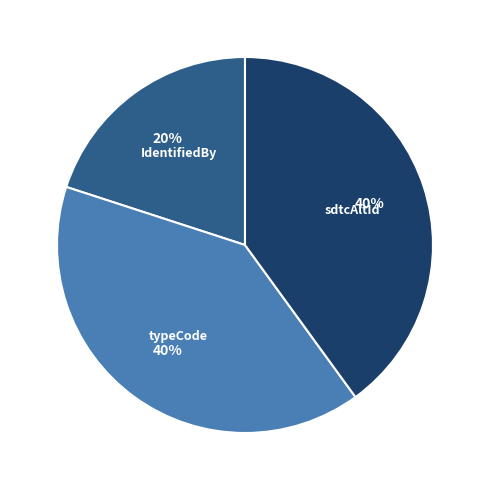

To the nearest percent, what is the average slice percentage?

33%